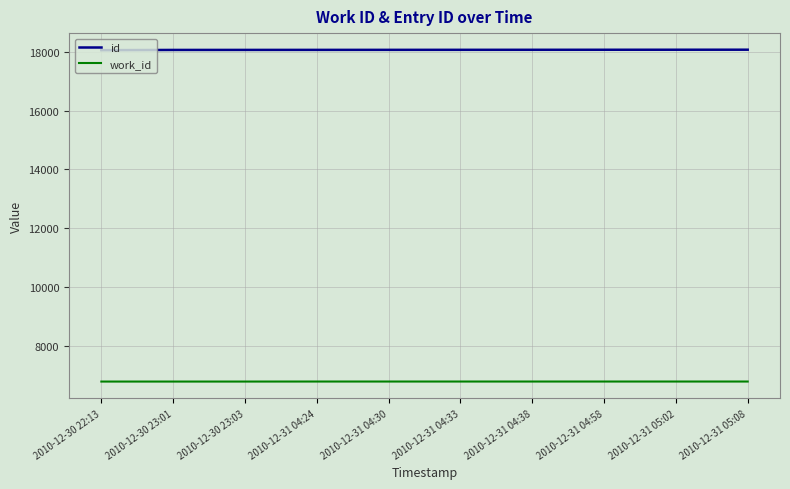

True or false: work_id and id intersect in this chart.

False